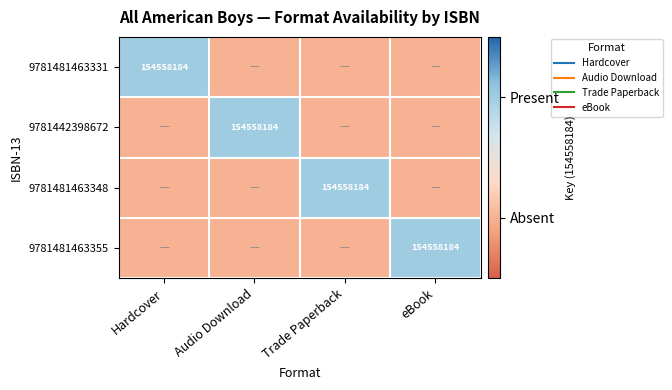

What is the difference between the highest and lowest values at Audio Download?

1